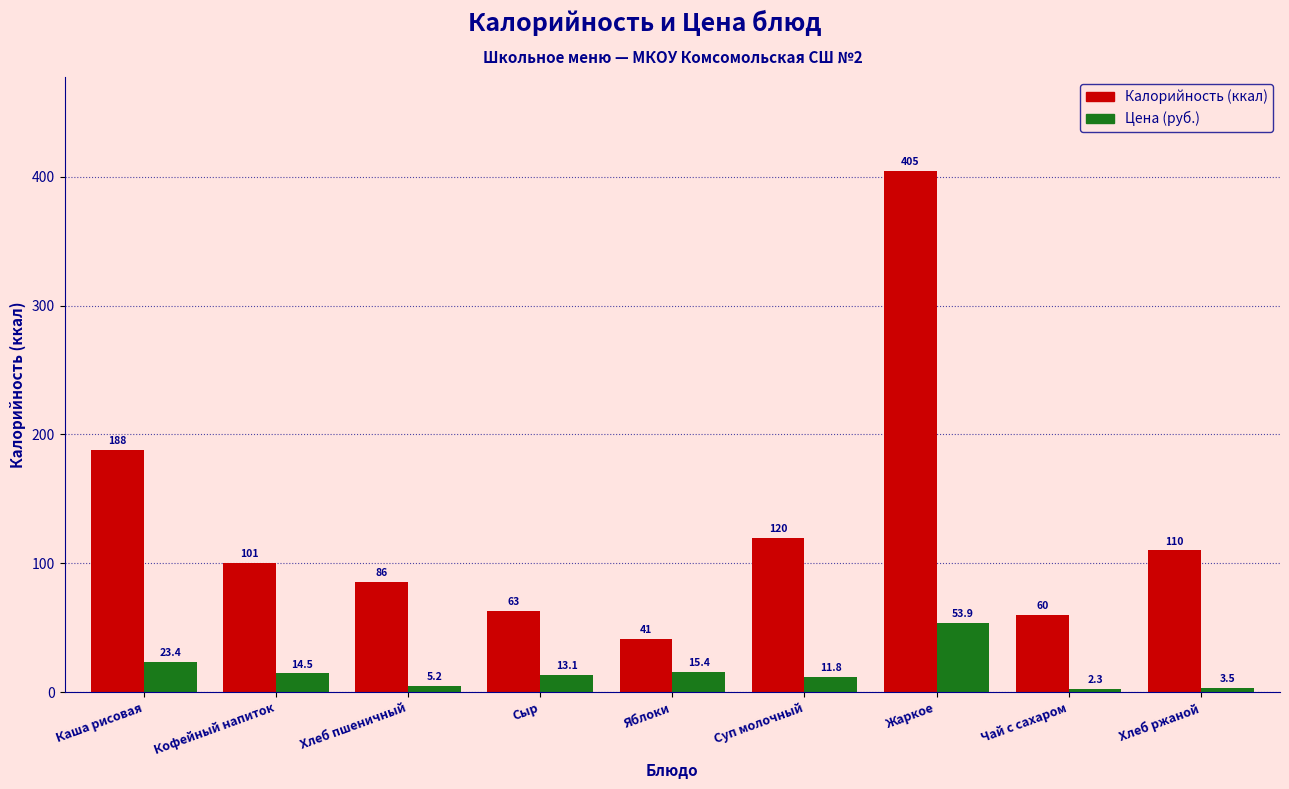

Reading left to right, extract all data points from this chart.

Калорийность: 188.3	100.6	85.6	63.0	41.0	120.0	404.6	60.0	110.0
Цена: 23.4	14.5	5.2	13.1	15.4	11.8	53.9	2.3	3.5